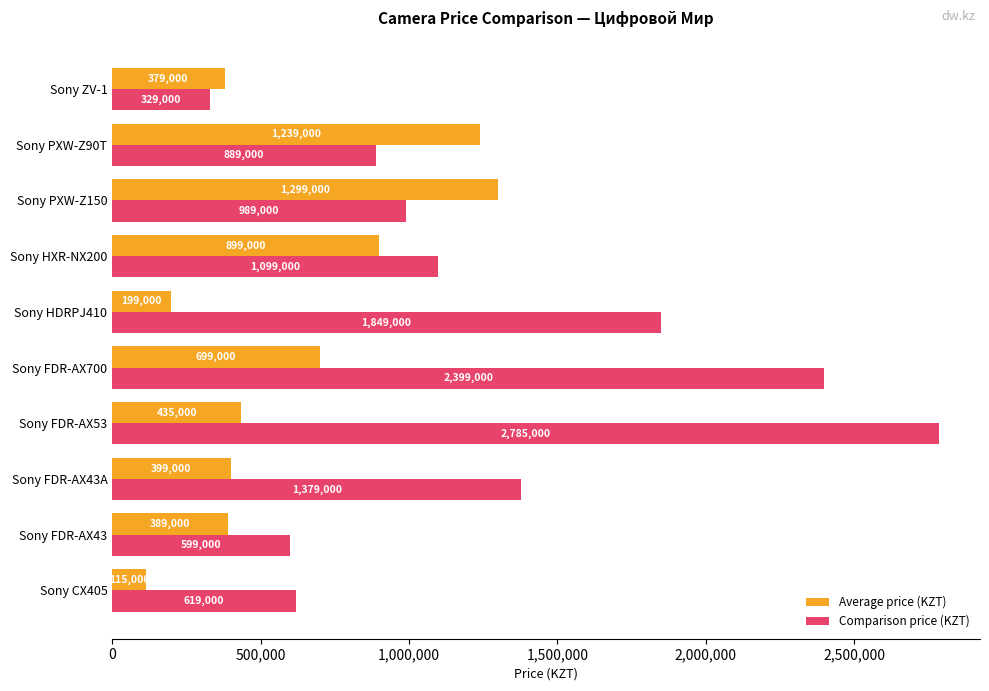

Rank the series by their average value, from highest to lowest.

Comparison price (KZT), Average price (KZT)